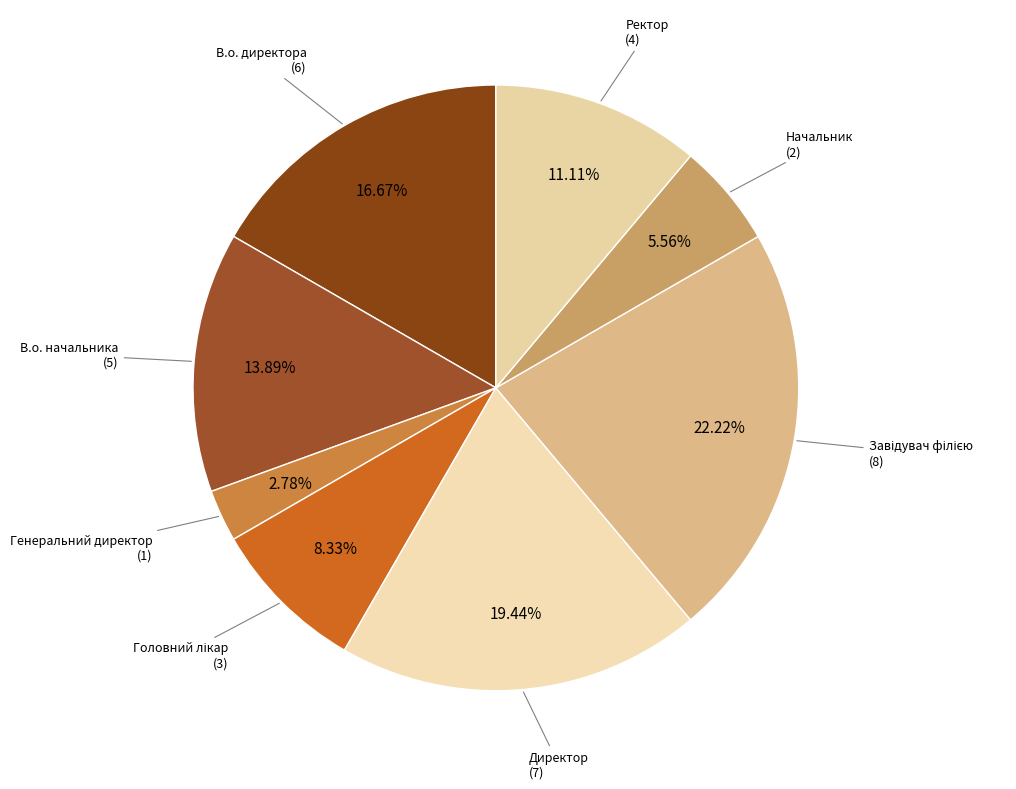

Is there a majority slice in this chart?

No